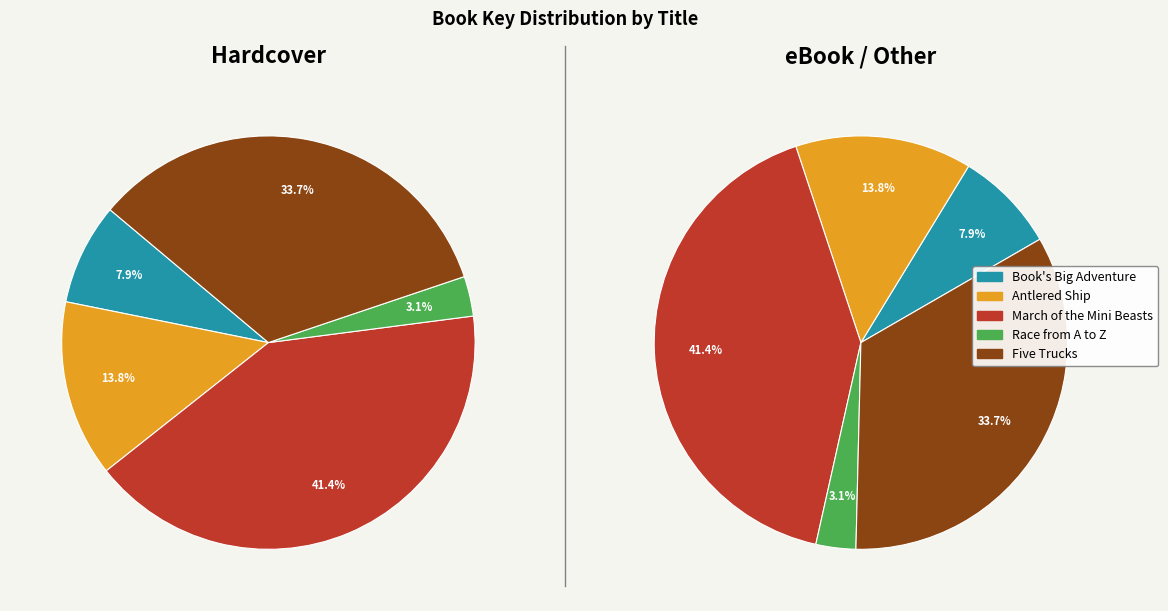

Which slice is the largest?

March of the Mini Beasts